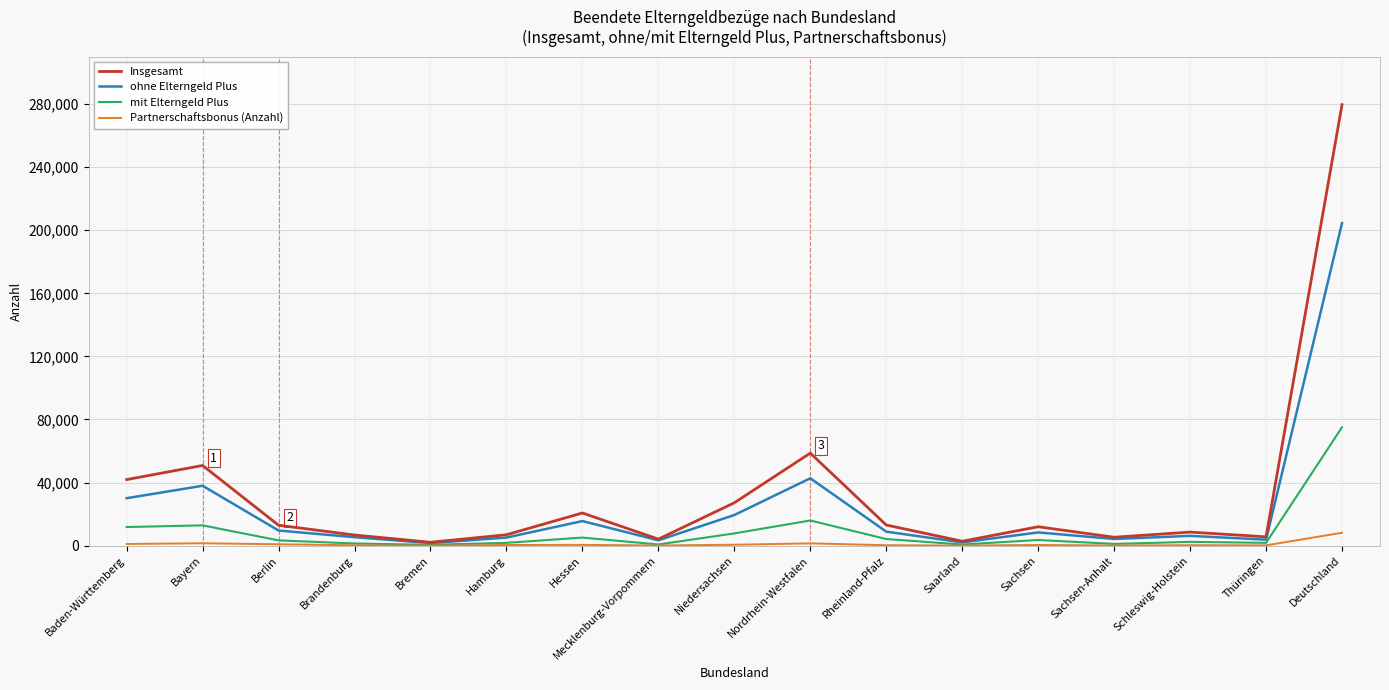

What is the greatest value displayed?

279610